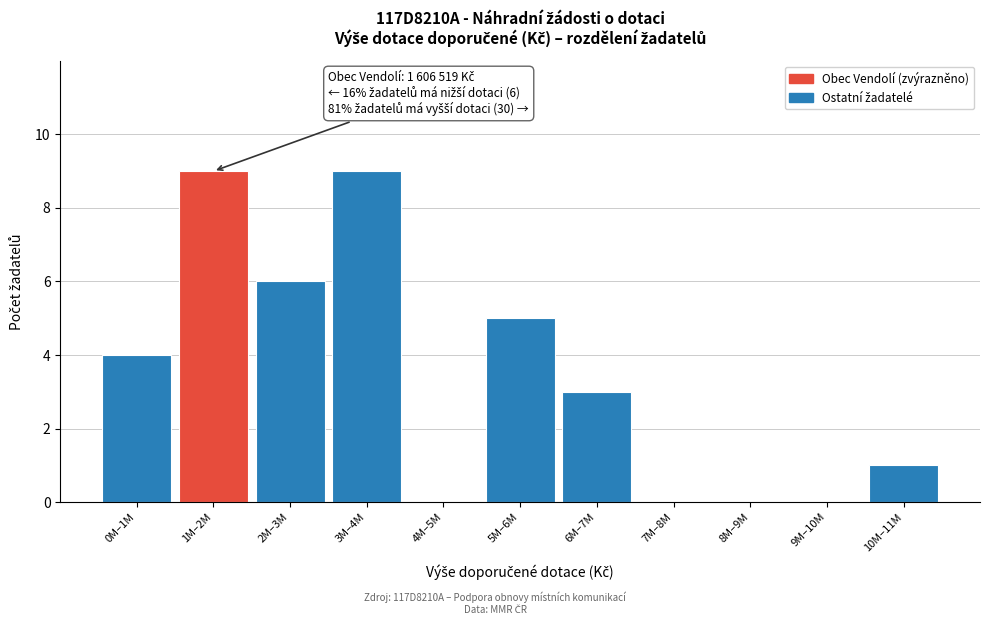

Reading left to right, list all the values displayed in this chart.

0M–1M=4	1M–2M=9	2M–3M=6	3M–4M=9	4M–5M=0	5M–6M=5	6M–7M=3	7M–8M=0	8M–9M=0	9M–10M=0	10M–11M=1